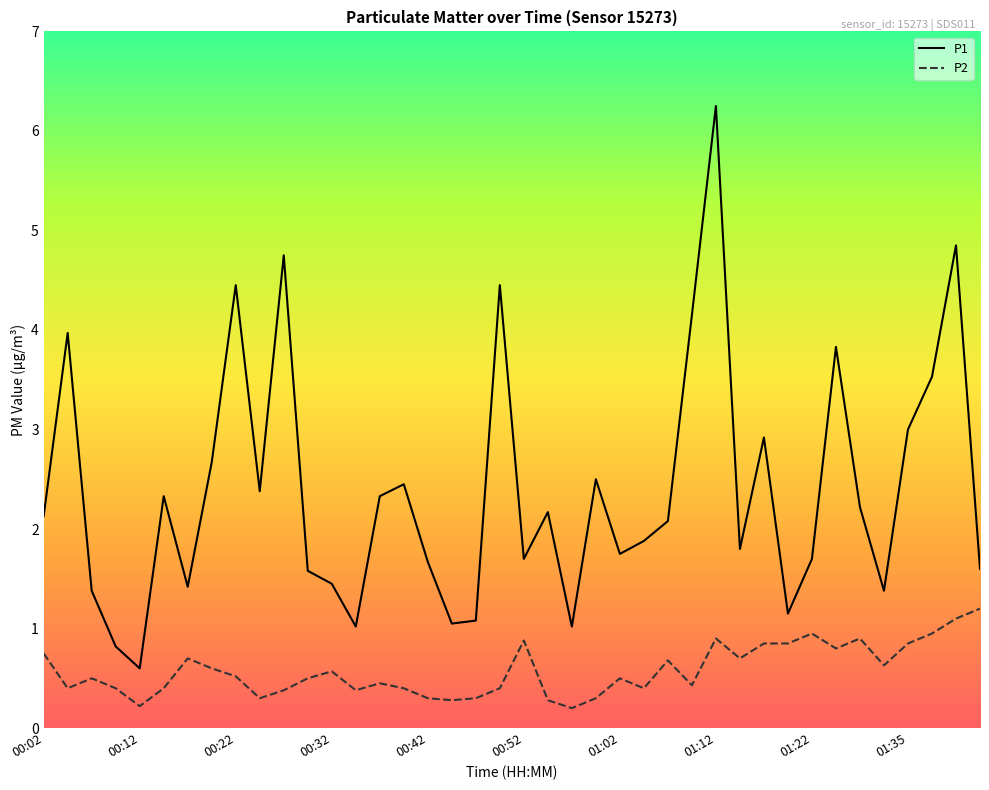

What is the difference between the maximum and minimum values in the P2 series?

1.0